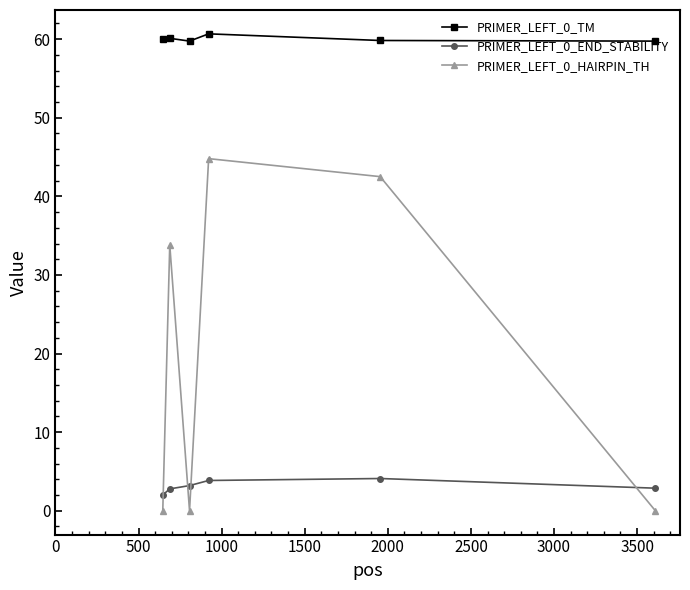

Which series has the largest total across all categories?

PRIMER_LEFT_0_TM